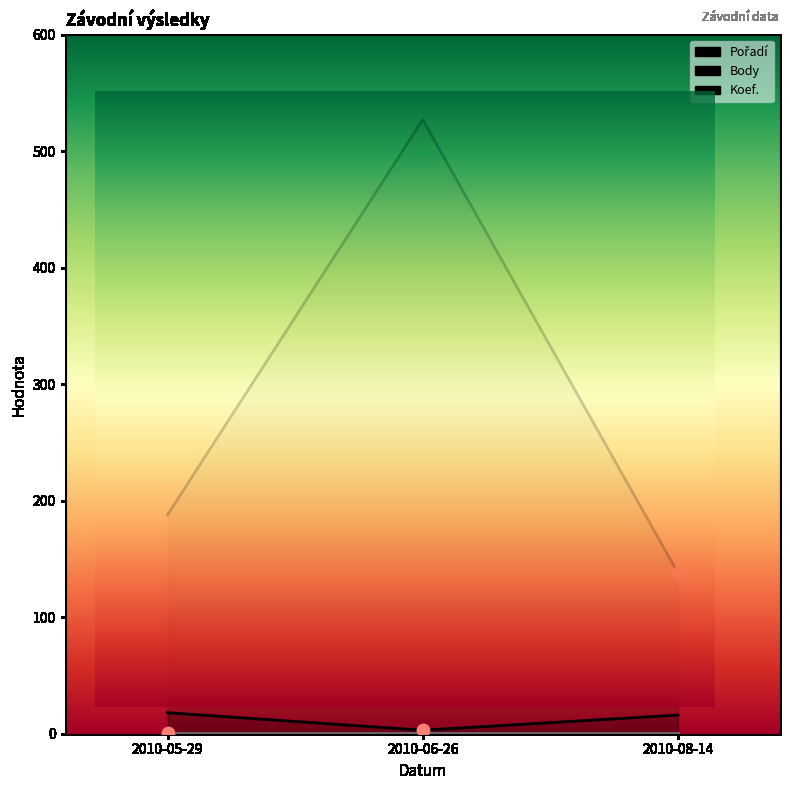

Which series reaches the minimum Y coordinate?

Pořadí